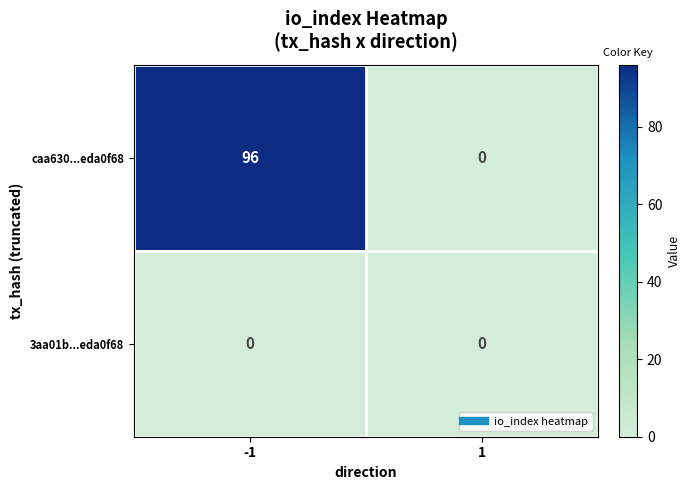

True or false: 3aa01b...eda0f68 has a value of 0 at -1.

True